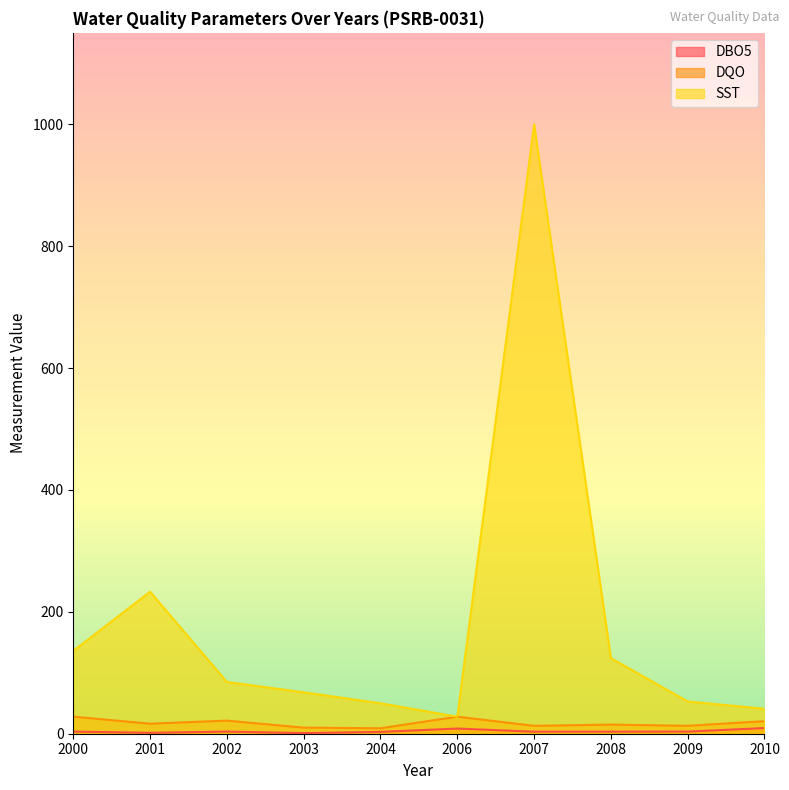

Reading left to right, extract all data points from this chart.

DBO5: 3.5	1.5	3.5	1.0	3.0	8.5	3.3	3.4	3.5	9.3
DQO: 28.0	16.5	21.5	10.0	9.0	28.0	13.0	15.0	13.0	20.6
SST: 136.0	233.0	85.0	68.0	50.0	28.0	1000.0	124.0	53.0	41.0